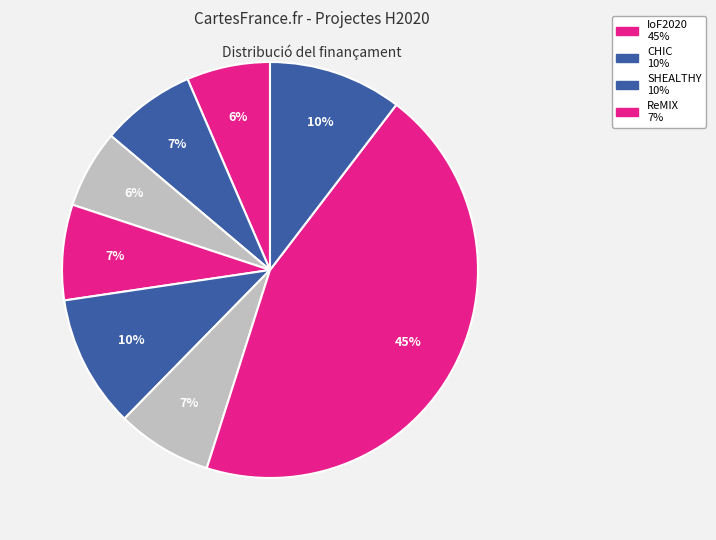

Rank the categories by value from highest to lowest.

IoF2020, CHIC, SHEALTHY, ReMIX, TRUE, SALSA, TRADITOM, Organic-PLUS